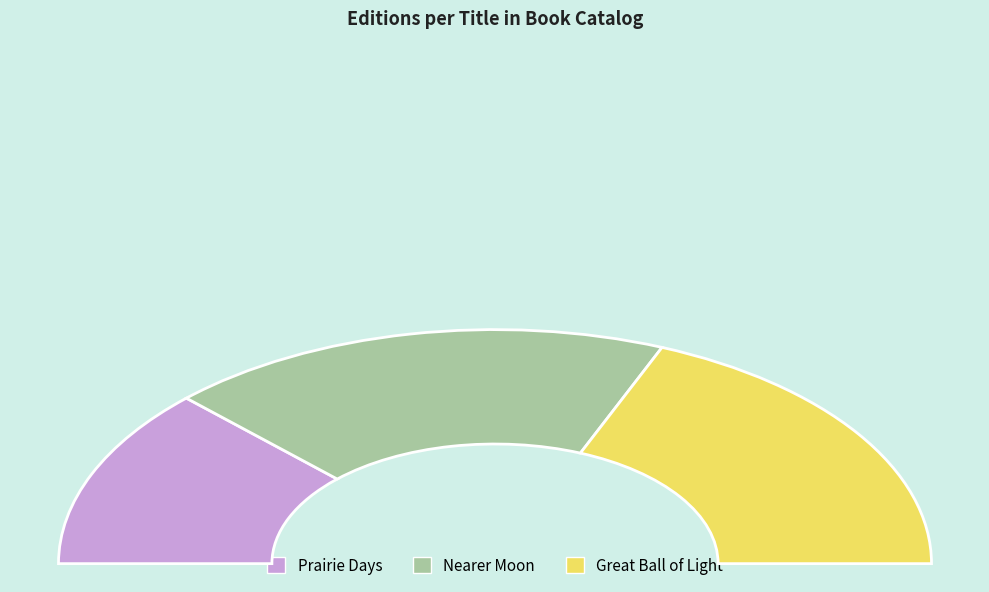

Which slice is the smallest?

Prairie Days